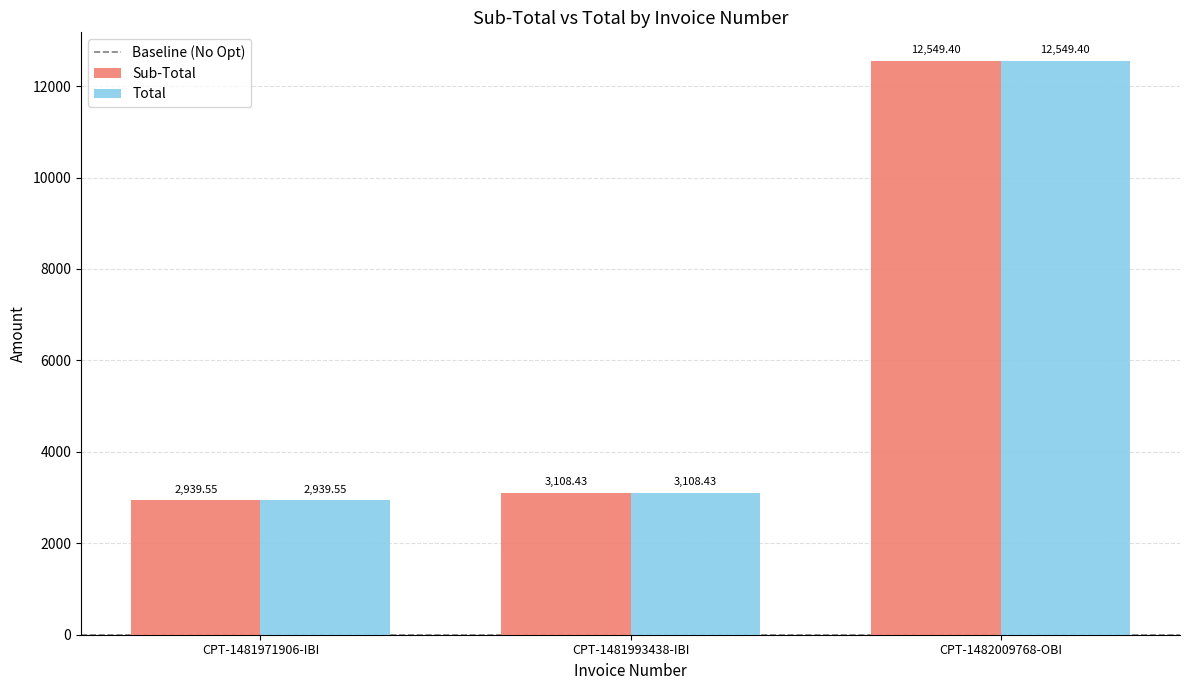

Reading right to left, what are all the values shown in this chart?

Sub-Total: 12549.4	3108.4	2939.6
Total: 12549.4	3108.4	2939.6